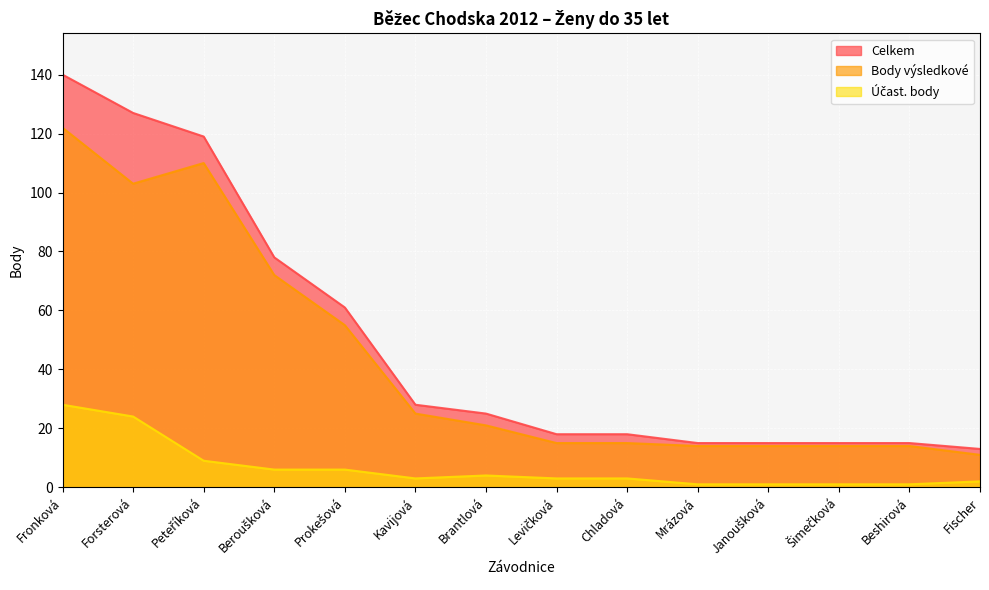

What is the label of the 12th point from the right?

Peteříková